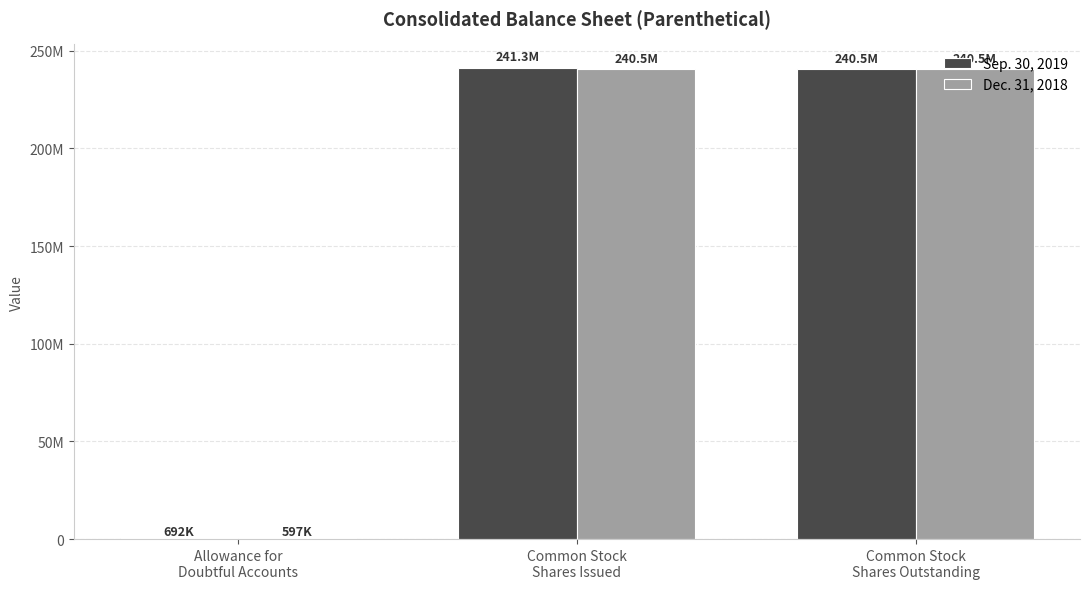

Which label corresponds to the smallest value in the chart?

Allowance for
Doubtful Accounts